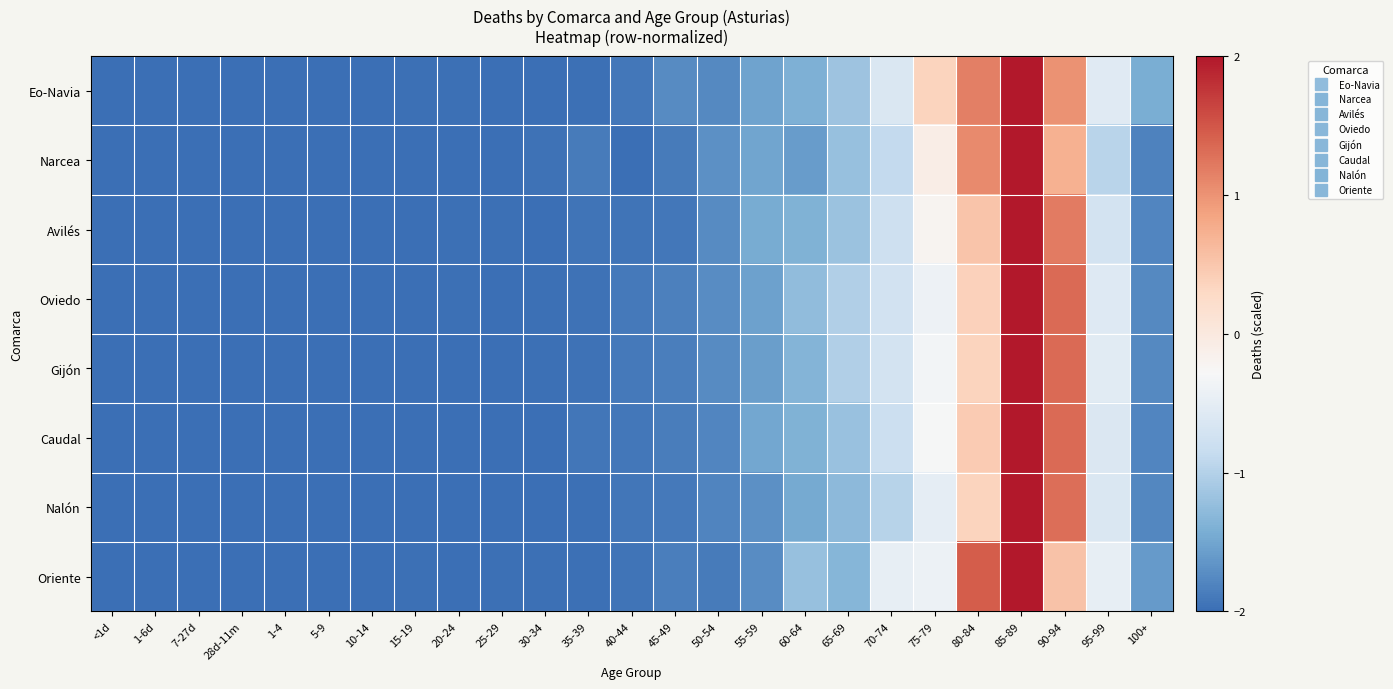

How many distinct data groups are displayed?

8